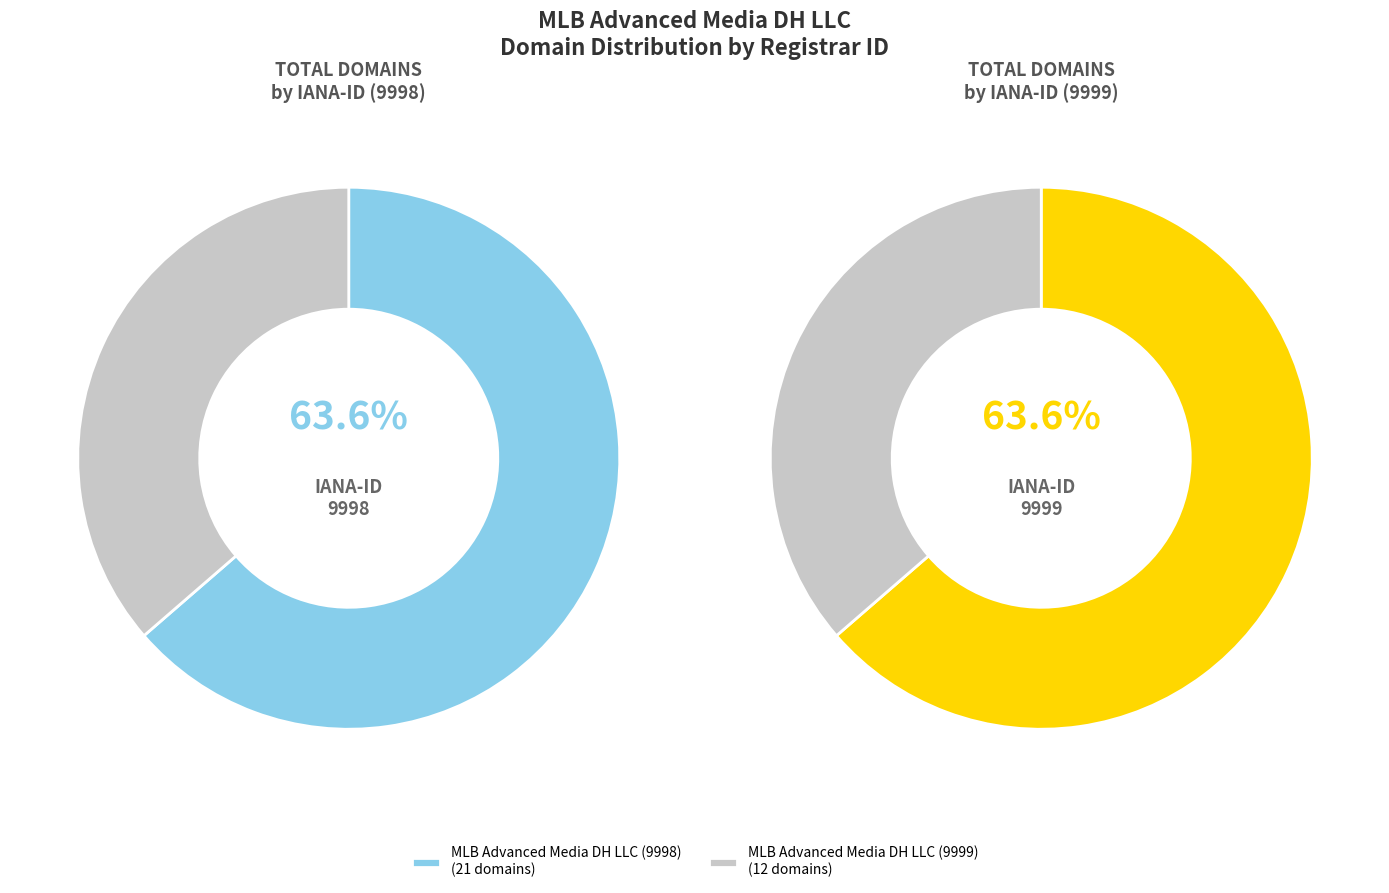

The MLB Advanced Media DH LLC (9998) slice represents 79% of the pie. True or false?

False